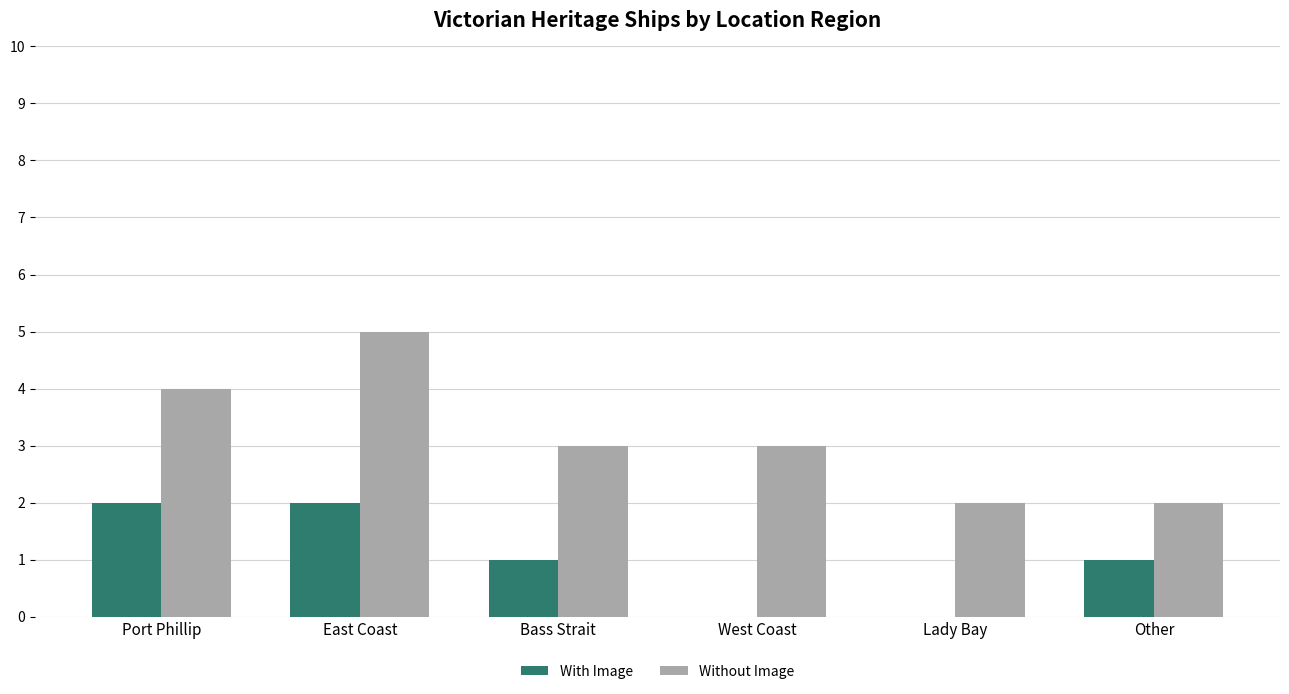

What is the difference between the Without Image values at Port Phillip and Other?

2